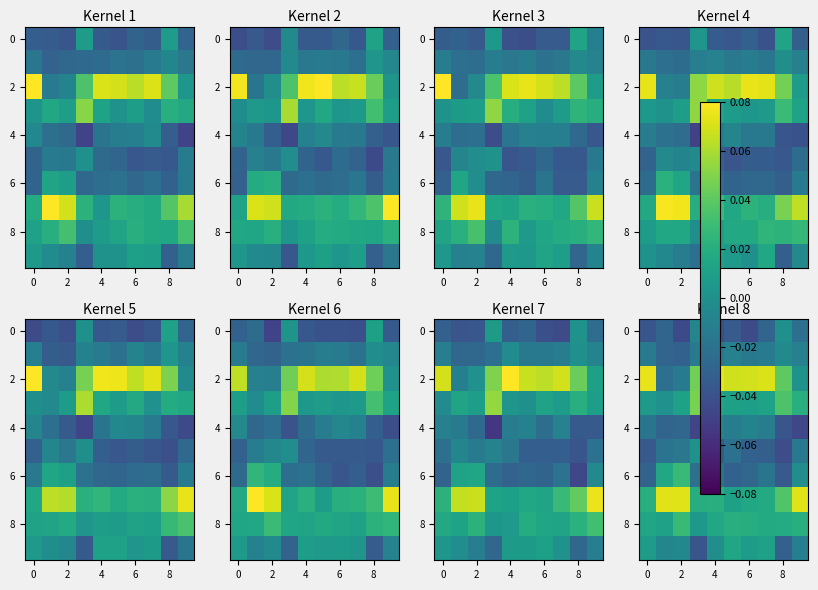

Between 2 and 9, which is larger?

9